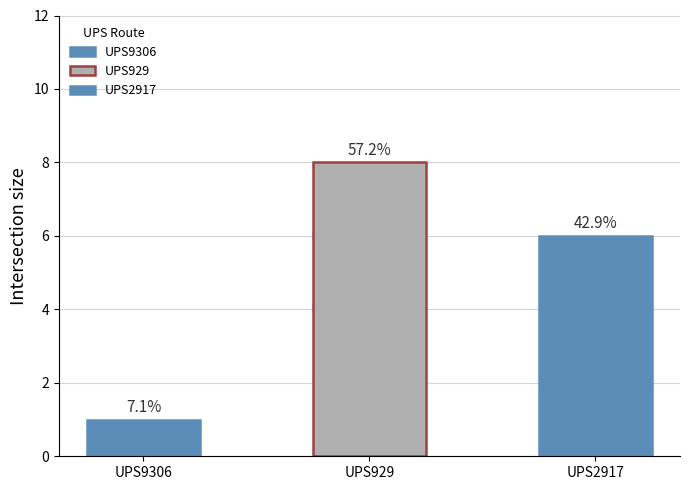

List the labels in order of value, smallest first.

UPS9306, UPS2917, UPS929